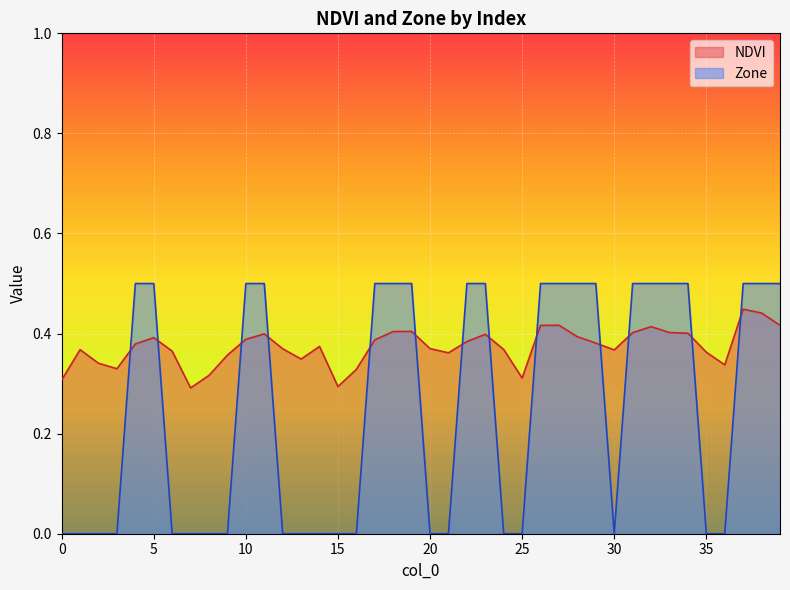

What are all the series names shown in the legend?

NDVI, Zone